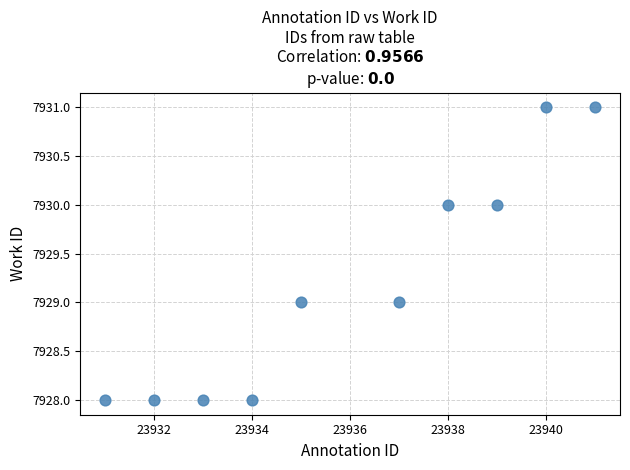

What is the average Y value?

7929